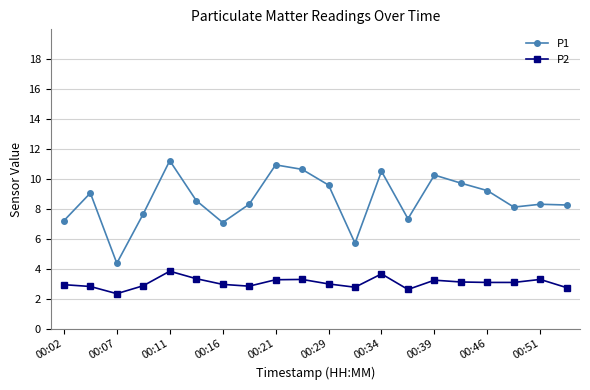

List the series in order of their peak value, highest first.

P1, P2